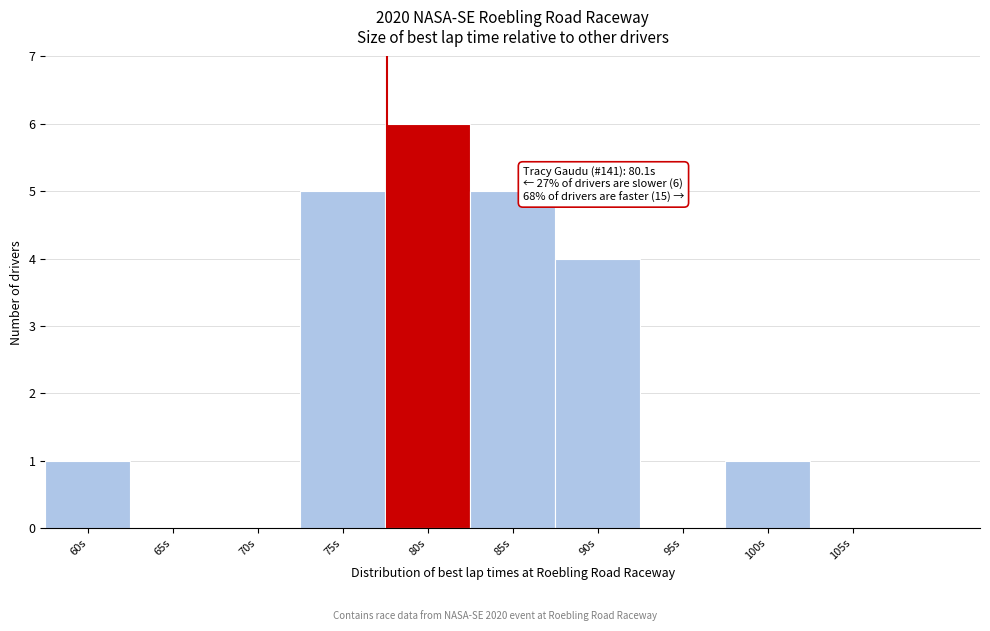

Reading right to left, transcribe all the data shown in this chart.

105s=0	100s=1	95s=0	90s=4	85s=5	80s=6	75s=5	70s=0	65s=0	60s=1